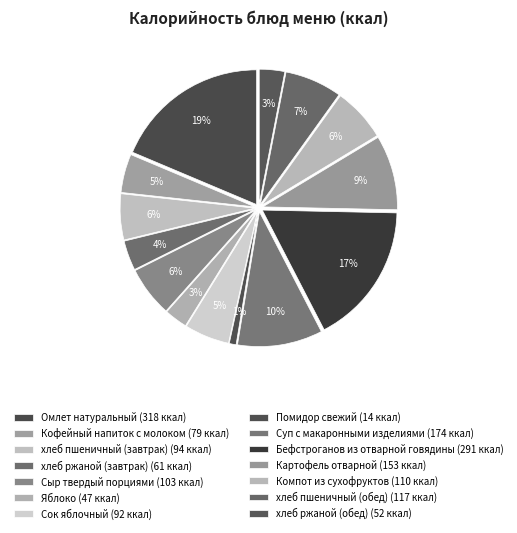

Which slice is the smallest?

Помидор свежий